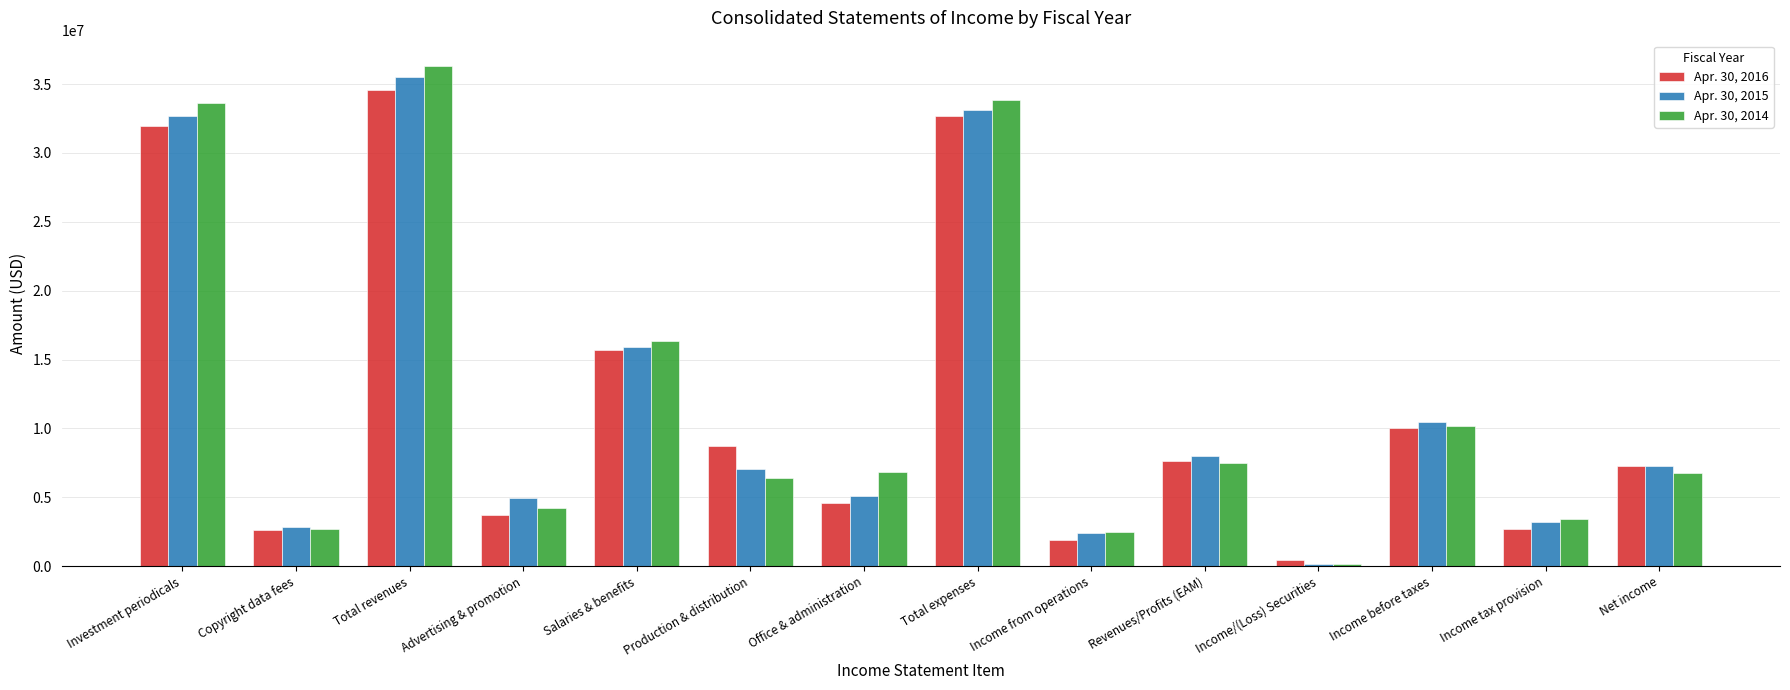

At which category is the sum across all series the highest?

Total revenues